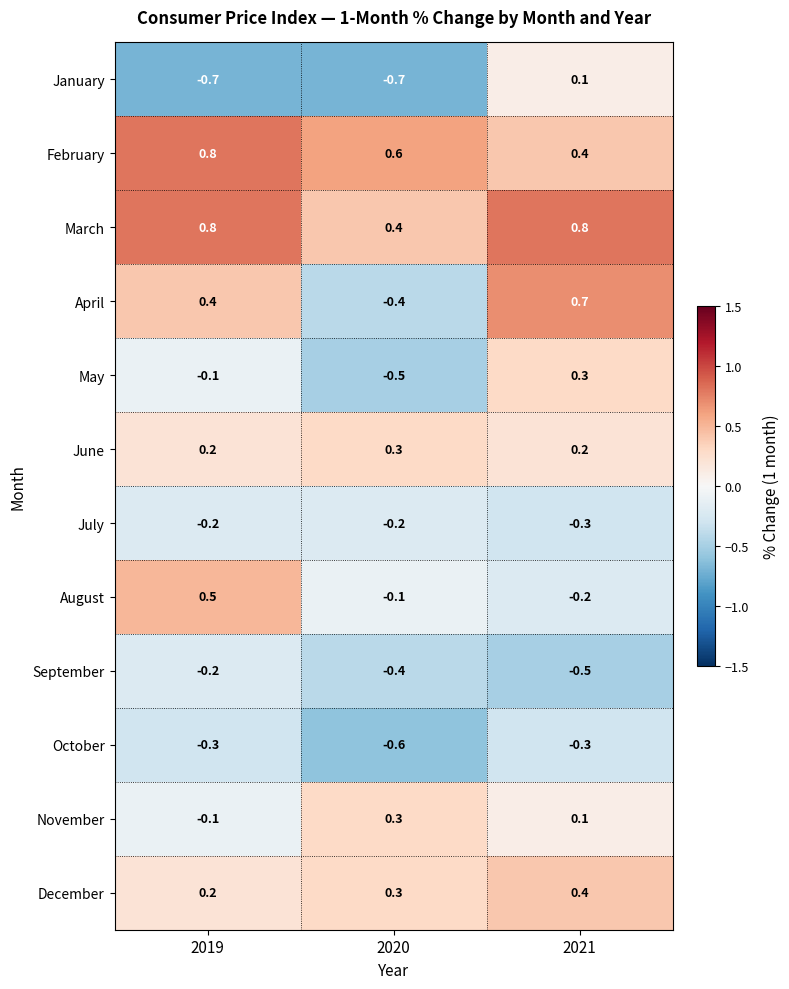

List the labels in order of November value, smallest first.

2019, 2021, 2020